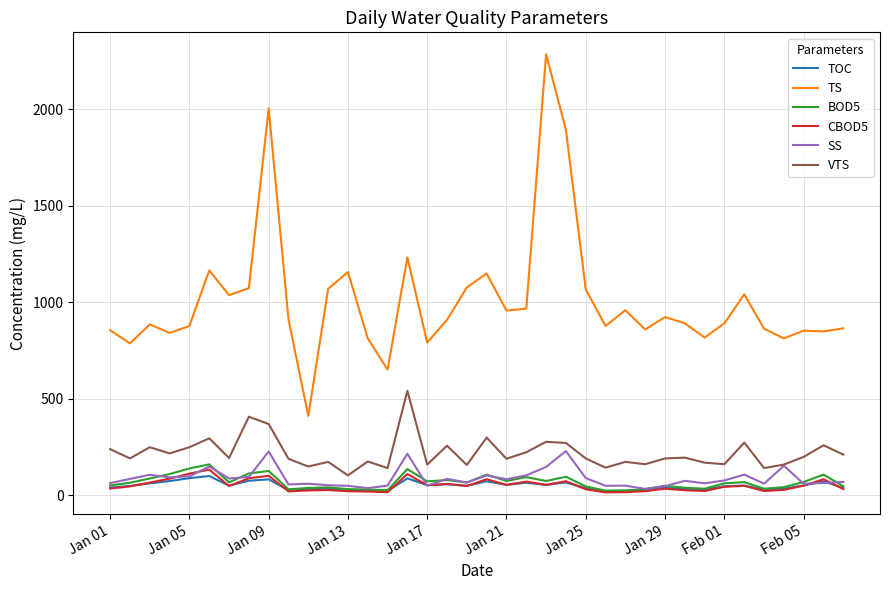

True or false: TS and BOD5 cross at least once.

False